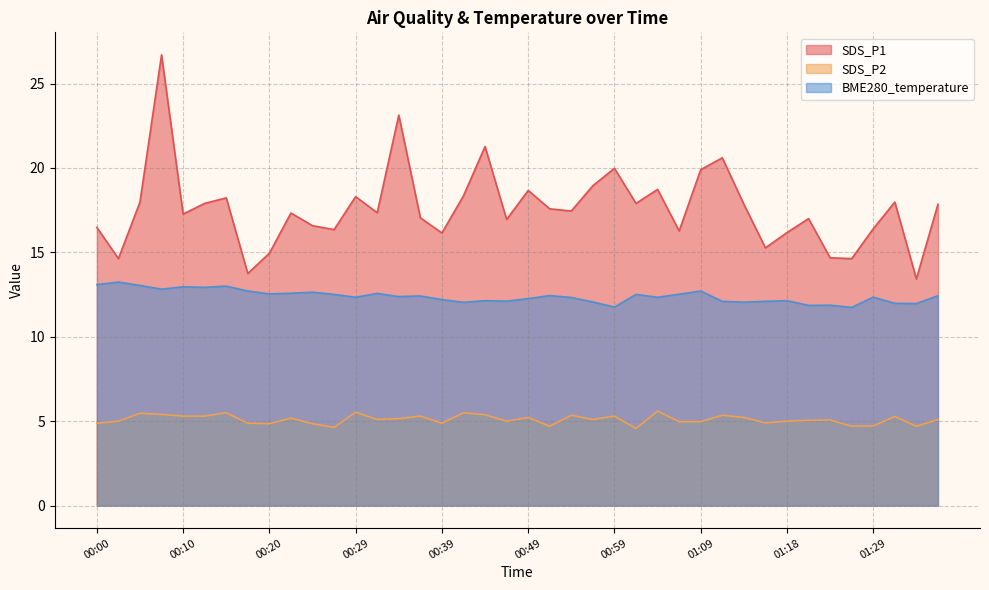

How many interior local valleys does the SDS_P2 series have?

11